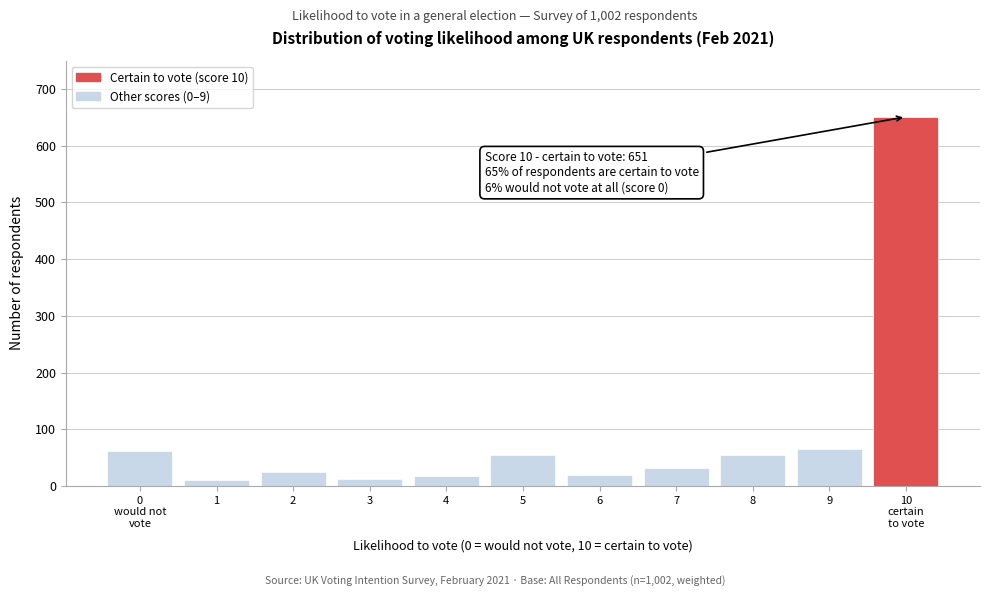

What is the difference between the second highest and second lowest values?

53